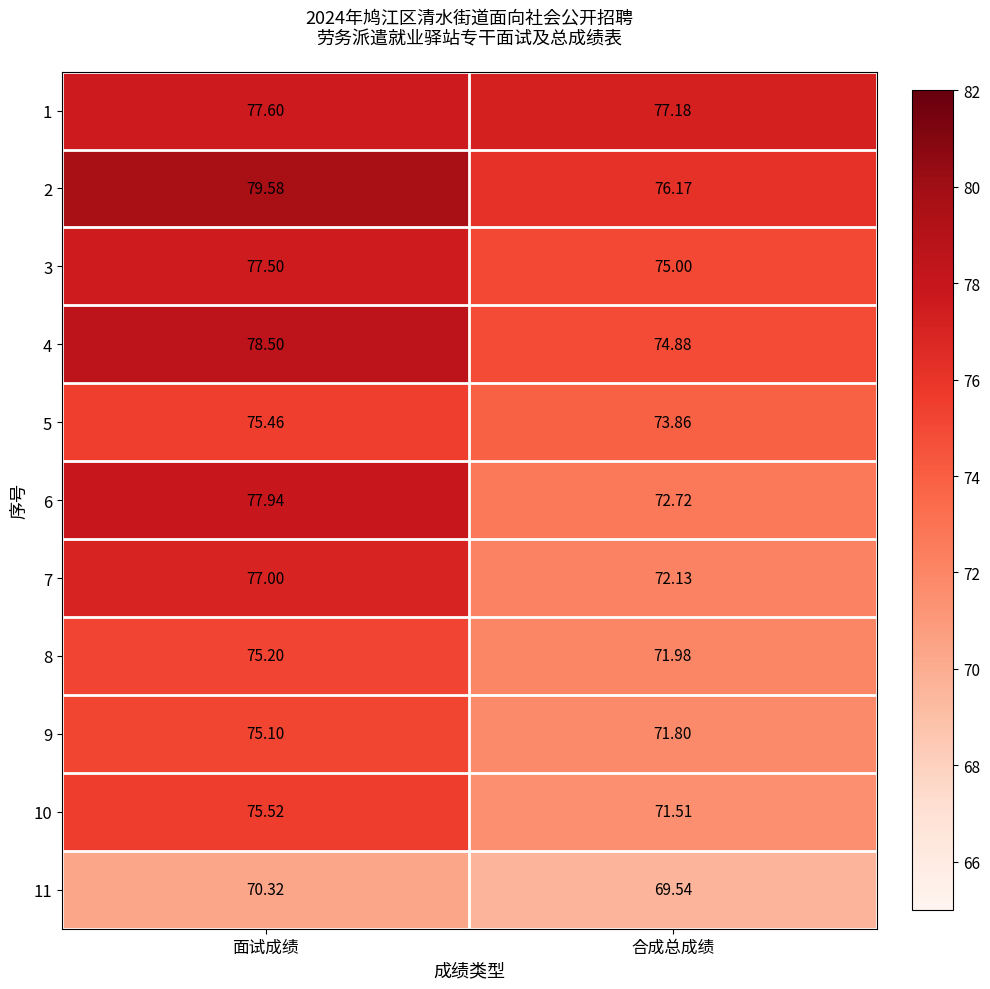

Where does the 11 series first go above 70?

面试成绩